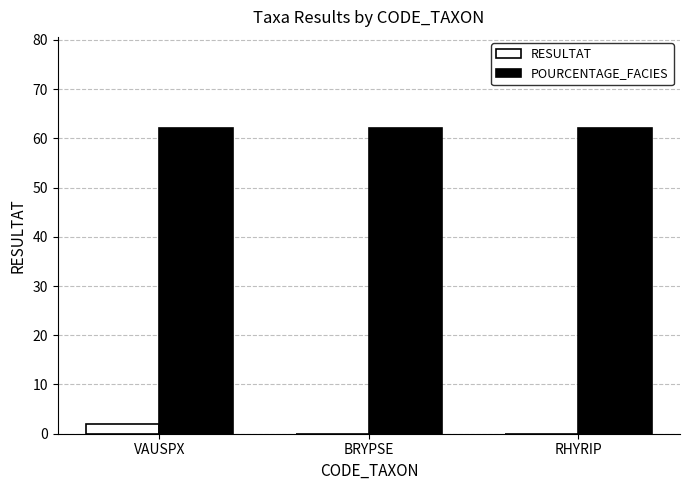

What is the greatest value displayed?

62.0